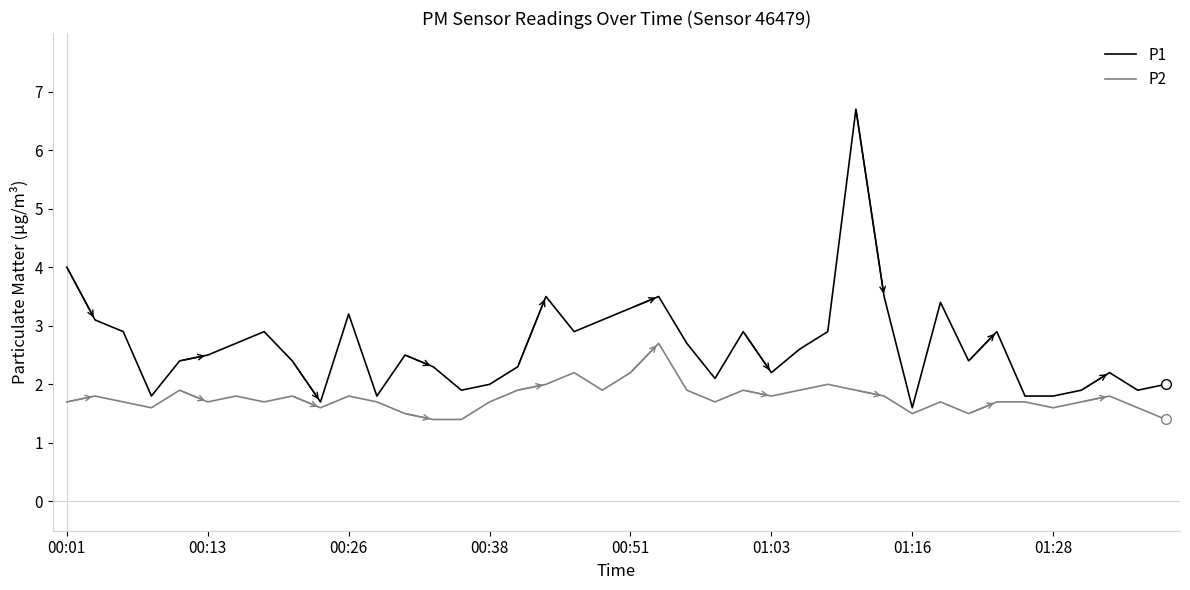

Rank the series by their average value, from highest to lowest.

P1, P2